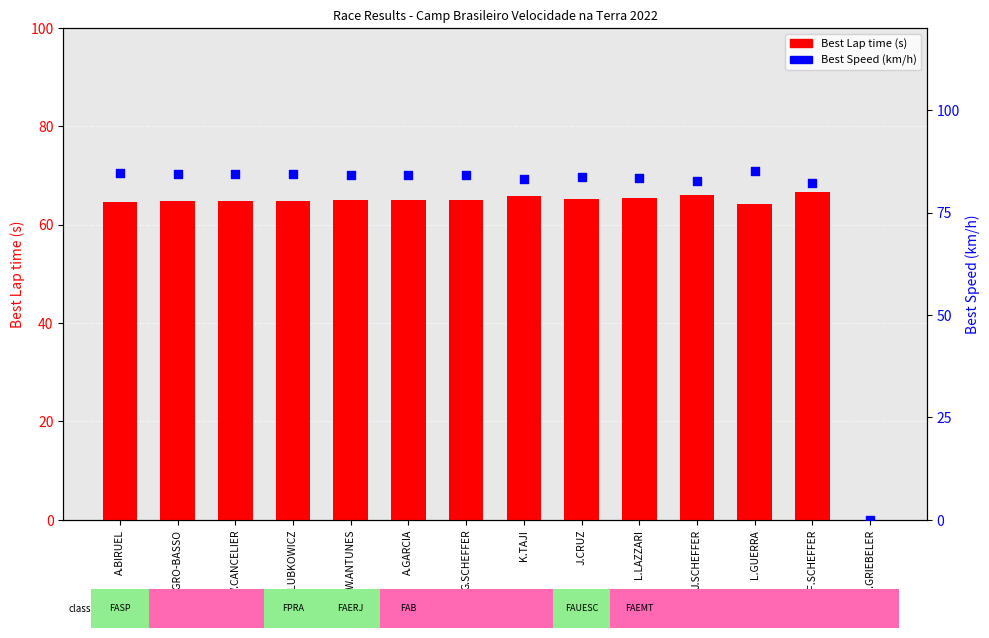

Which series has the largest total across all categories?

Best Speed (km/h)